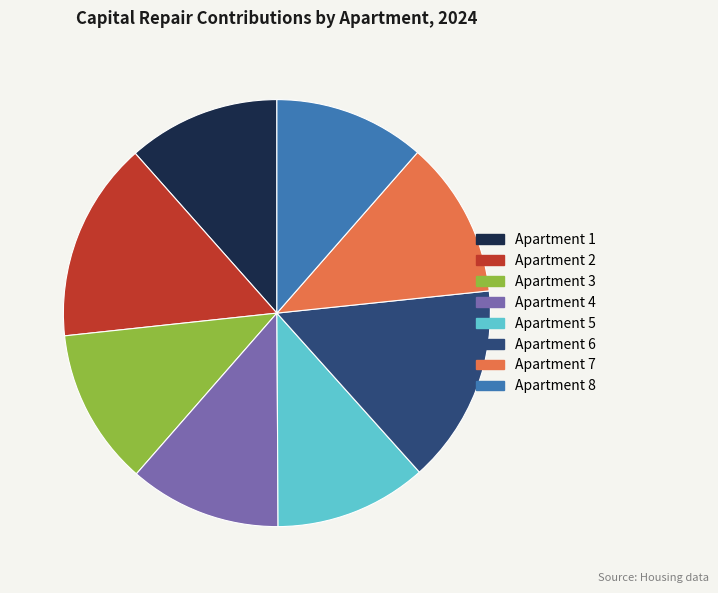

Approximately how many times larger is the value at Apartment 2 compared to Apartment 4?

1.3